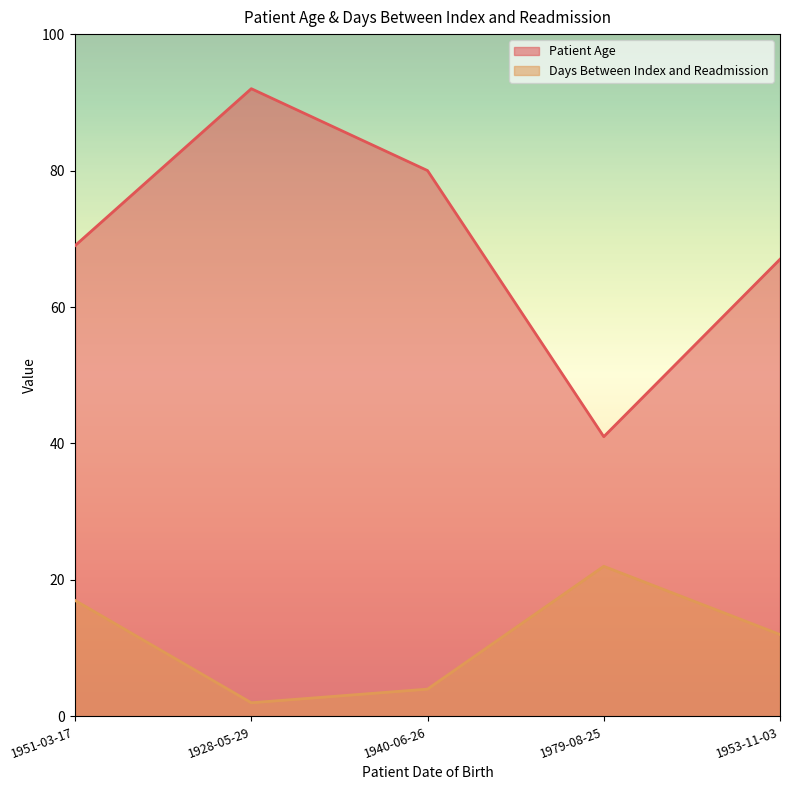

How many values in the Patient Age series are below 69?

2